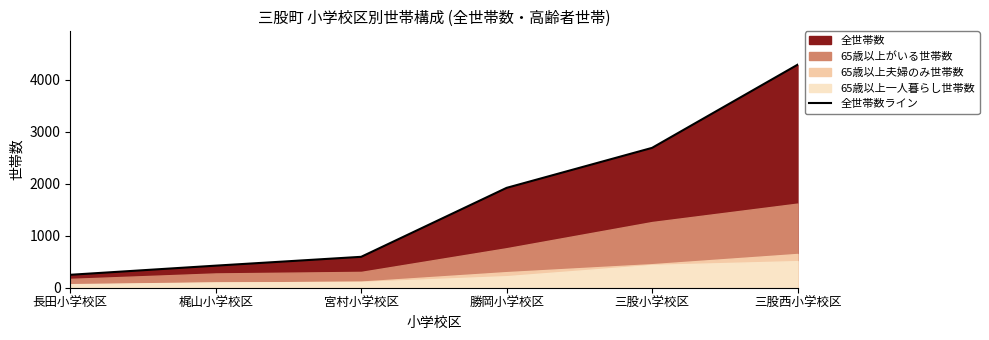

List the labels in order of value, smallest first.

長田小学校区, 梶山小学校区, 宮村小学校区, 勝岡小学校区, 三股小学校区, 三股西小学校区